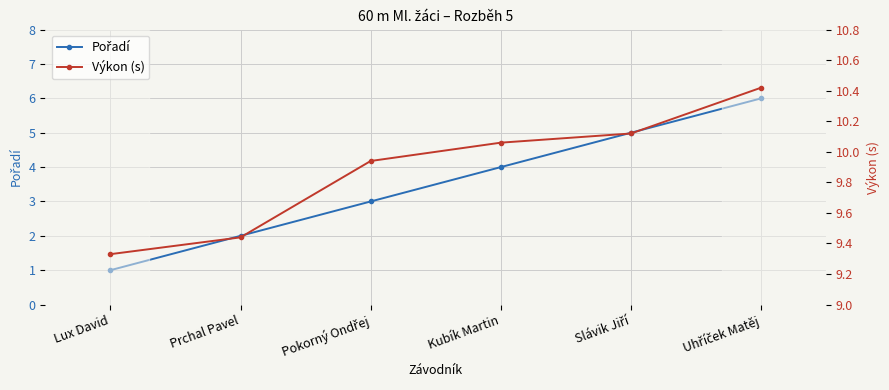

Where is Výkon (s) nearest to the value 9?

Lux David